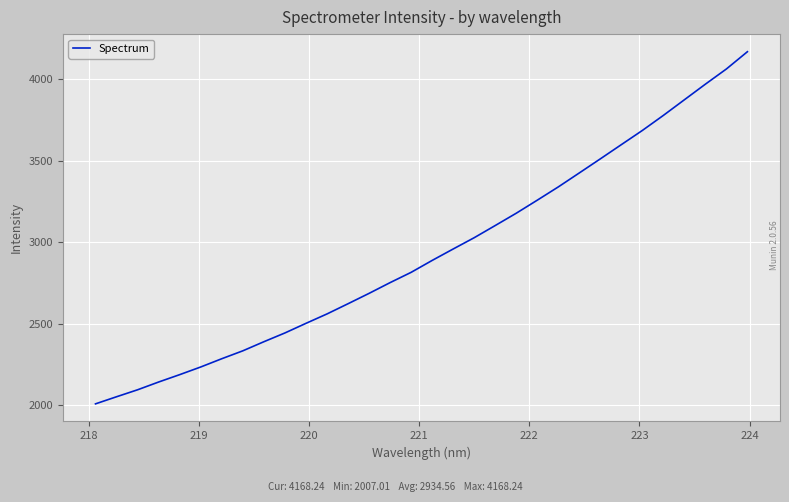

What is the maximum value shown in the chart?

4168.2